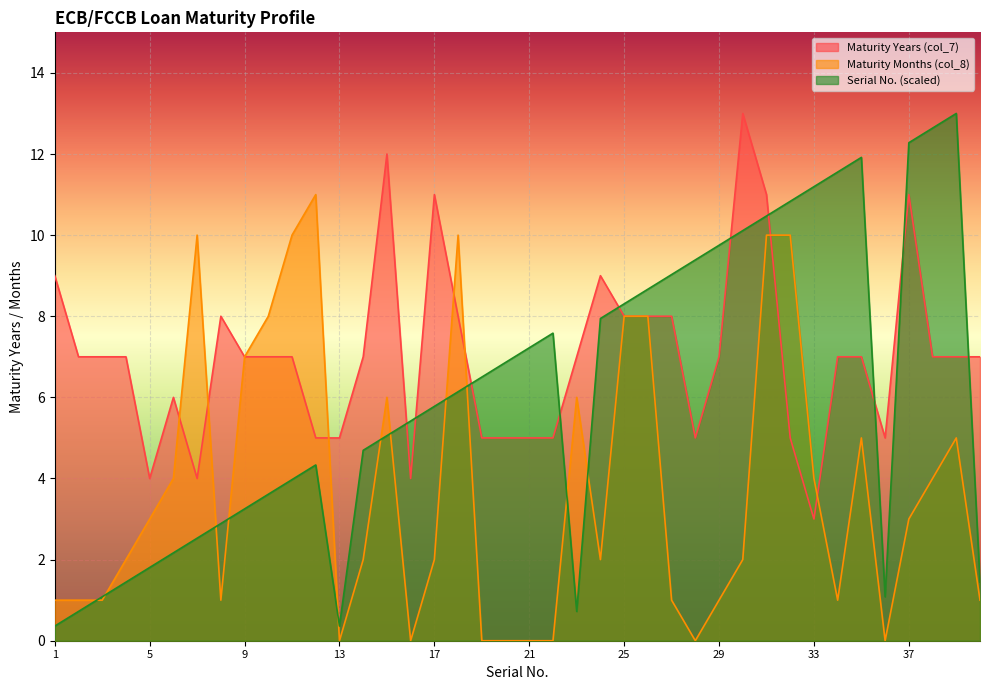

At how many categories does at least one series exceed 3?

40